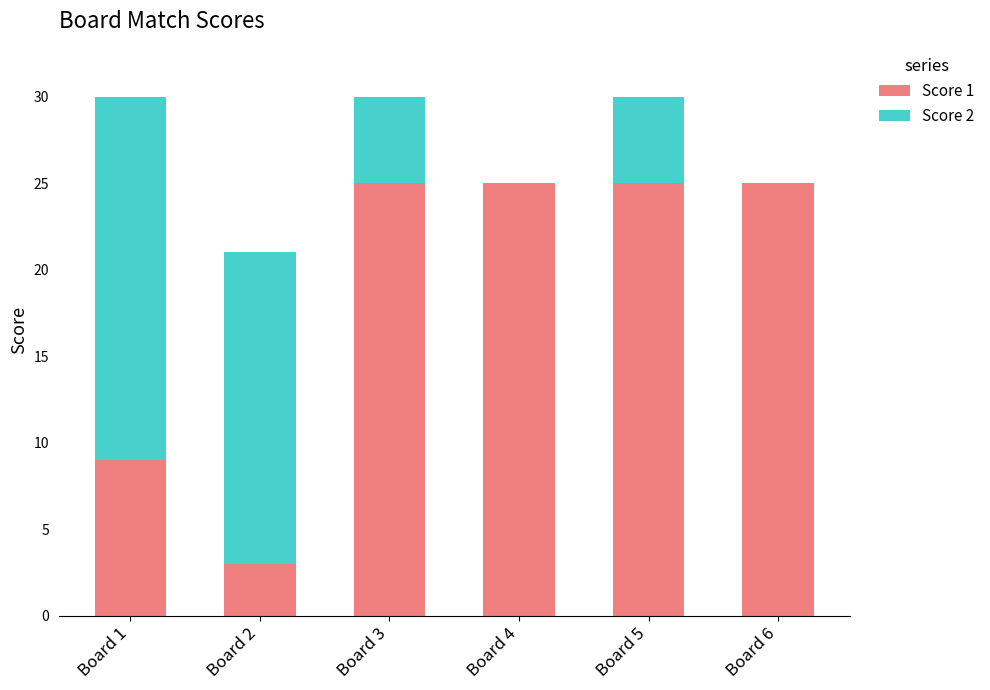

Is it true that Score 1 equals 35 at Board 3?

False